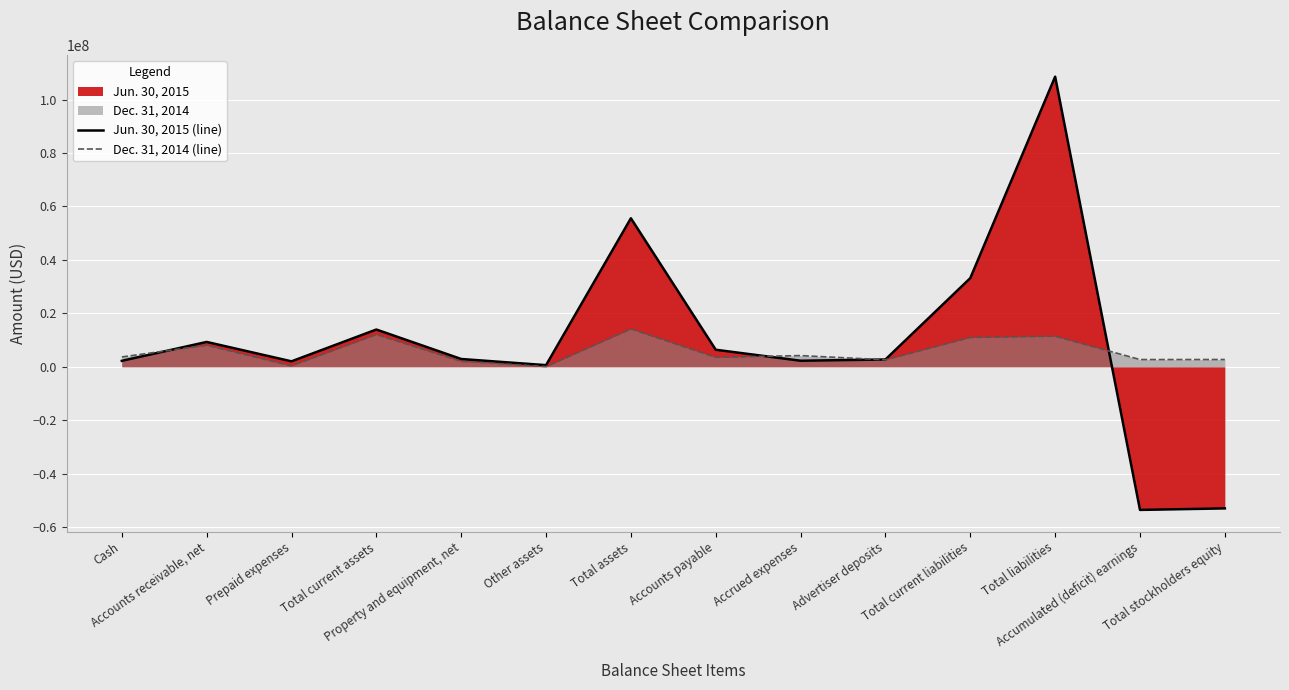

What is the value of the Dec. 31, 2014 (line) point at the 11th from the left?

10984000